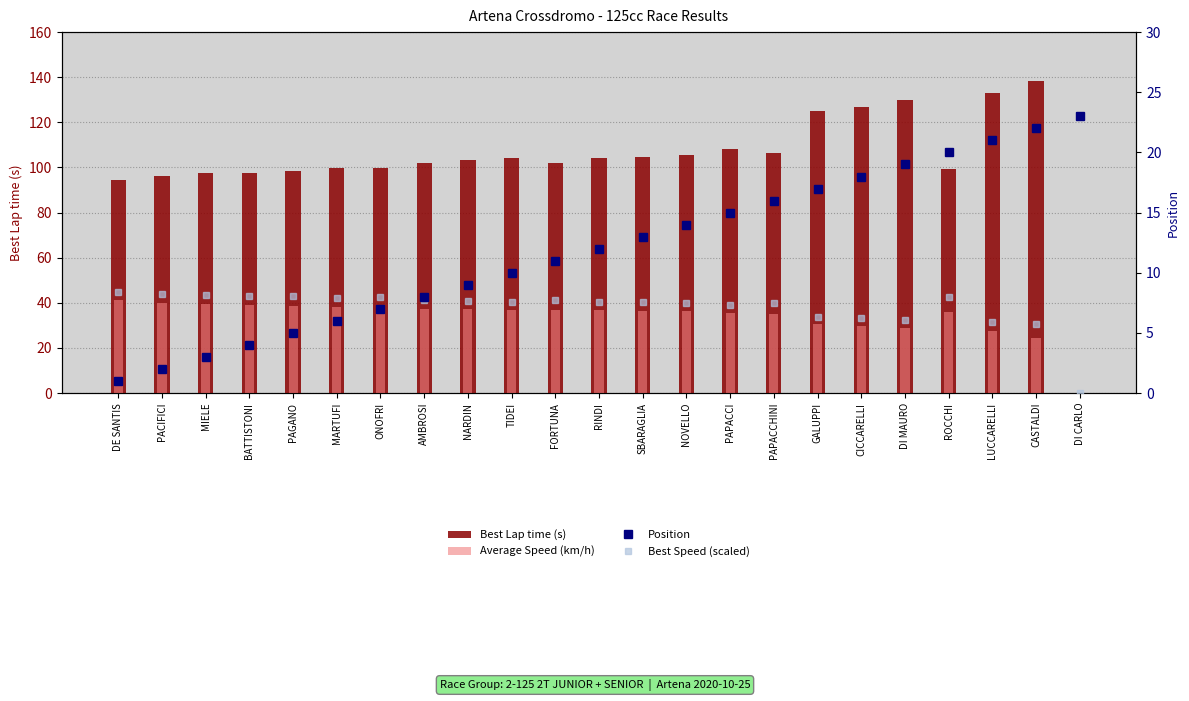

Which series has the largest total across all categories?

Best Lap time (s)